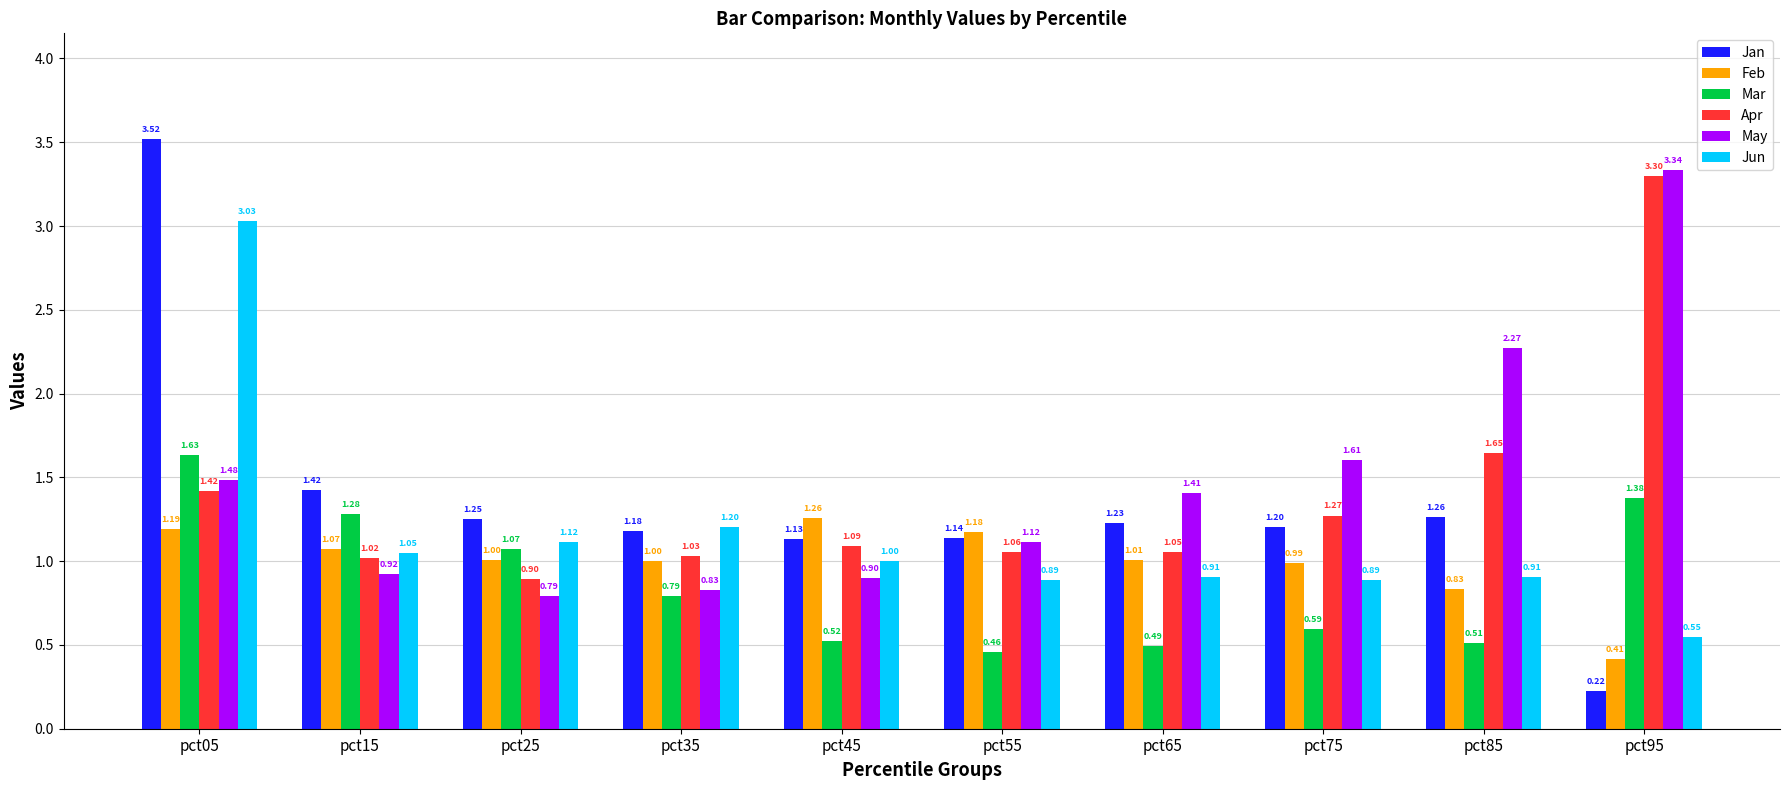

What is the difference between the highest and lowest values at pct65?

0.9